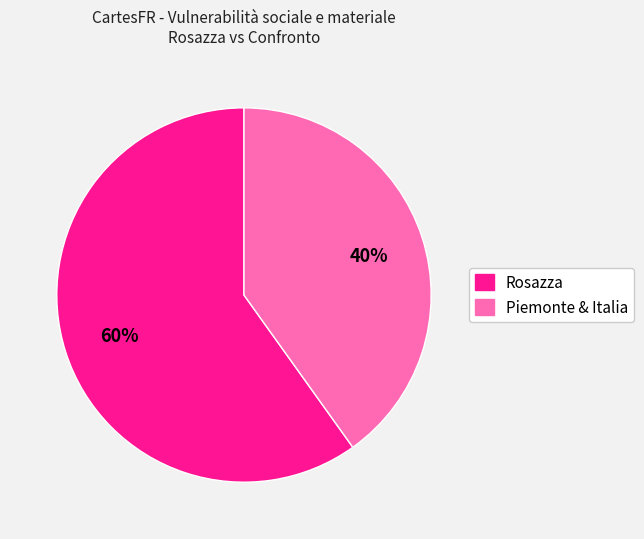

Is there any slice that represents more than half of the pie?

Yes